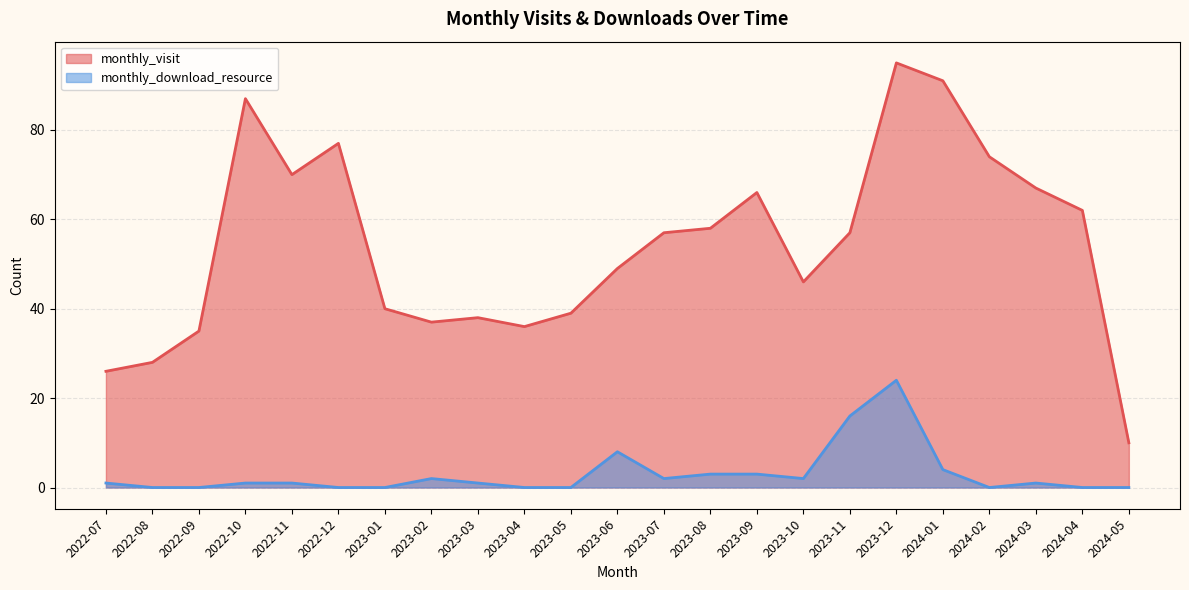

Does the chart display data point markers on the line(s)?

No